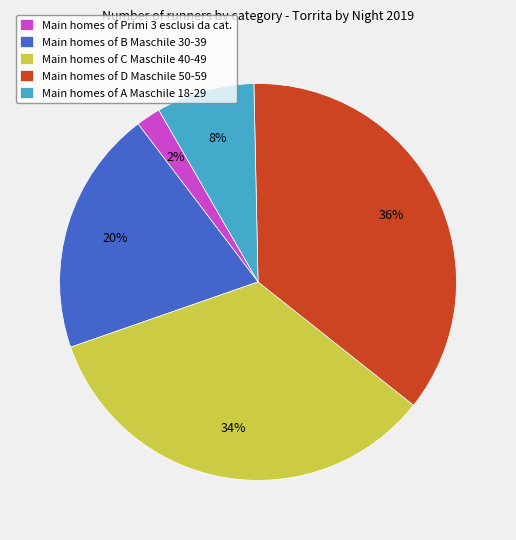

To the nearest percent, what is the difference between the largest and smallest slice percentages?

34%